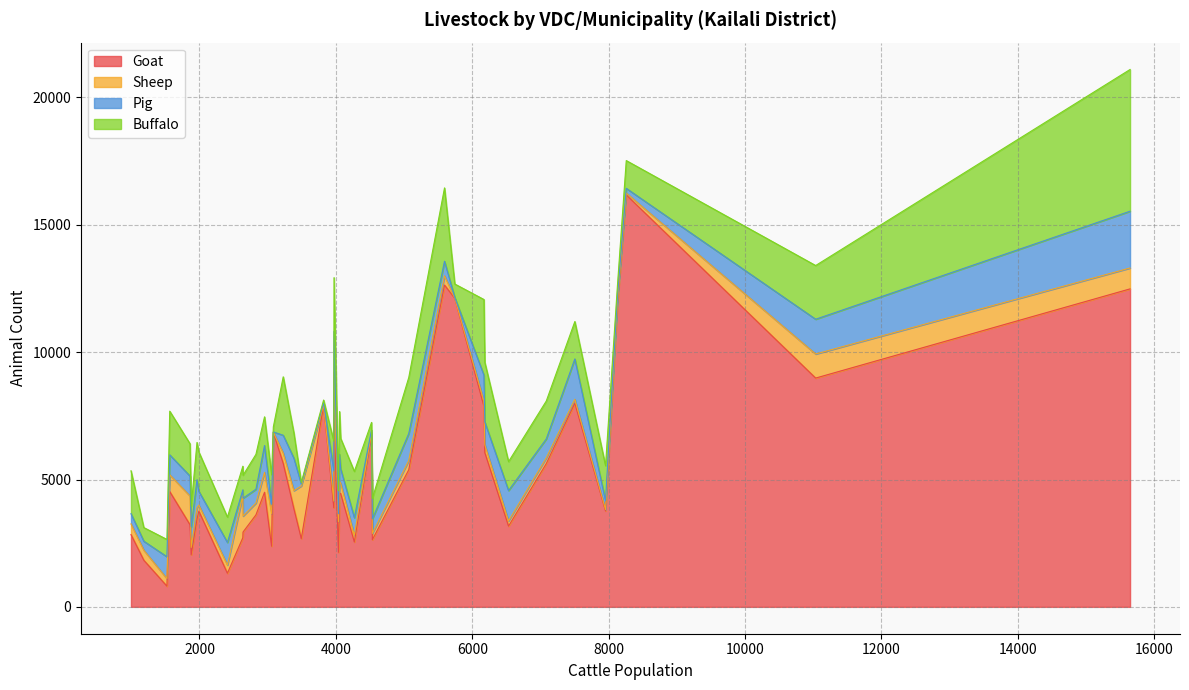

What is the difference between the maximum and second lowest values in the Pig series?

2198